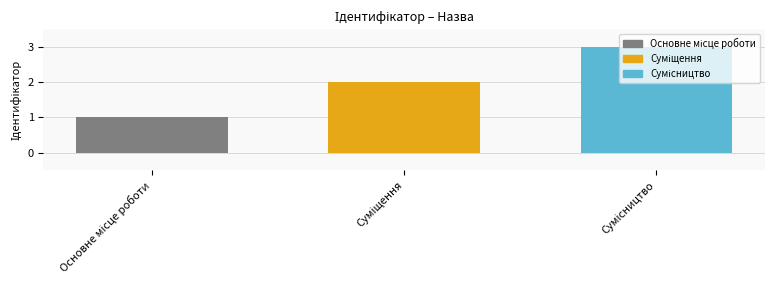

What is the sum of all values?

6